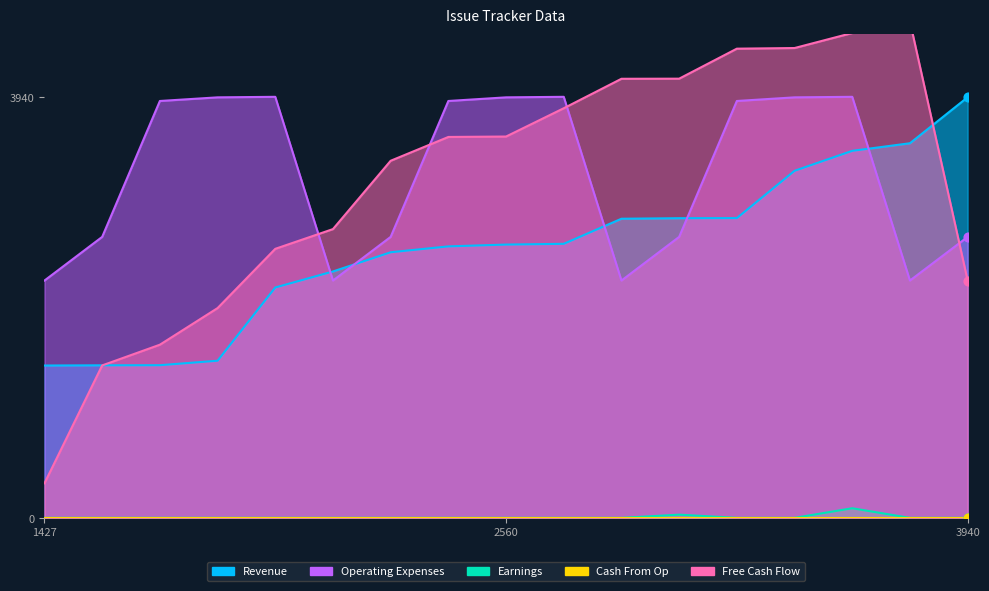

At how many categories does at least one series exceed 338?

17